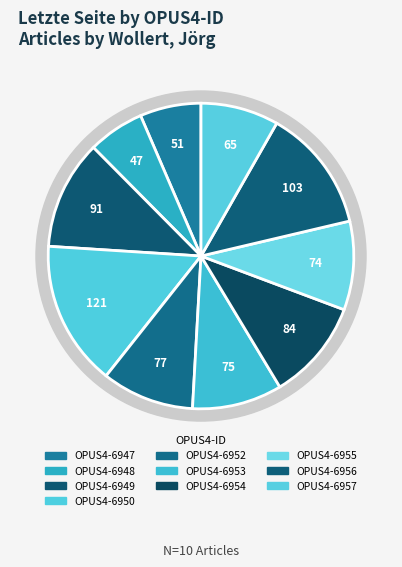

The OPUS4-6957 slice represents 21% of the pie. True or false?

False